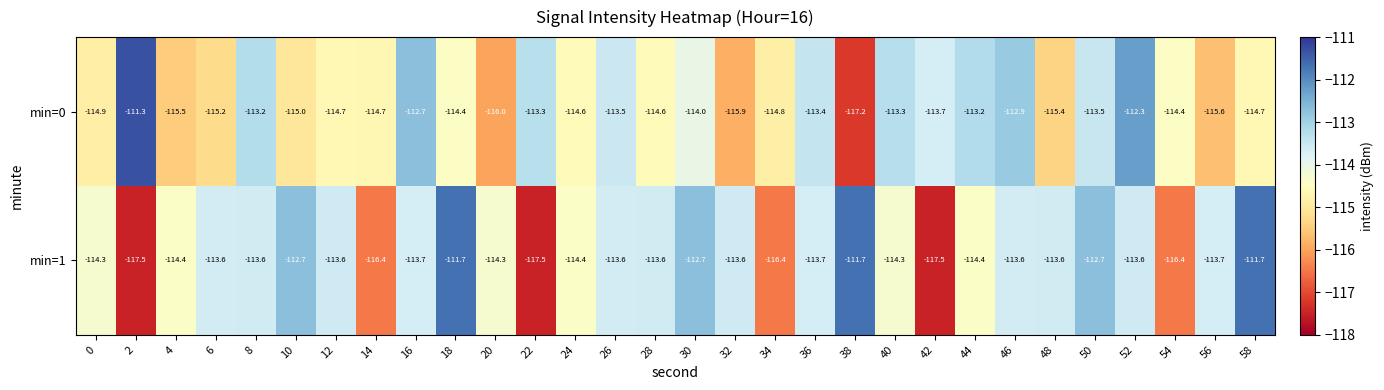

Which series has the widest spread of values?

min=0